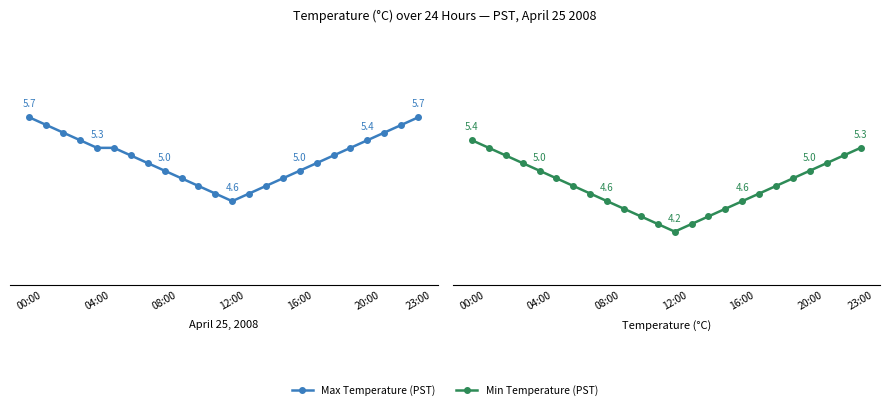

True or false: Min Temperature (PST) and Max Temperature (PST) cross at least once.

False